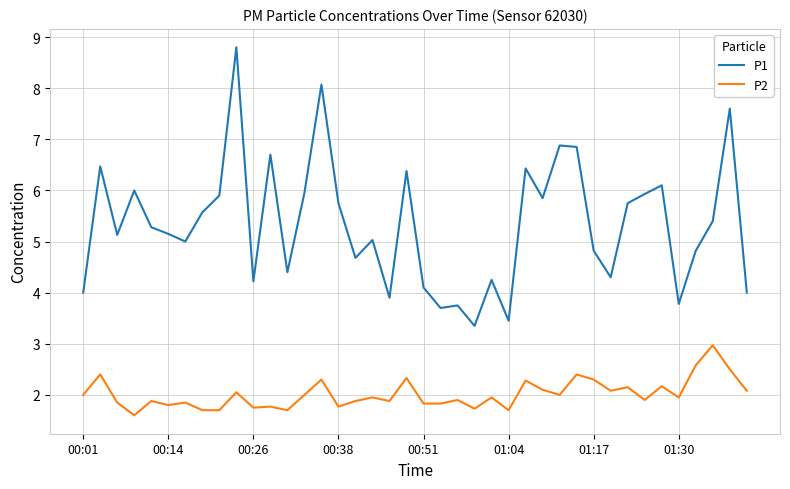

True or false: P1 and P2 intersect in this chart.

False